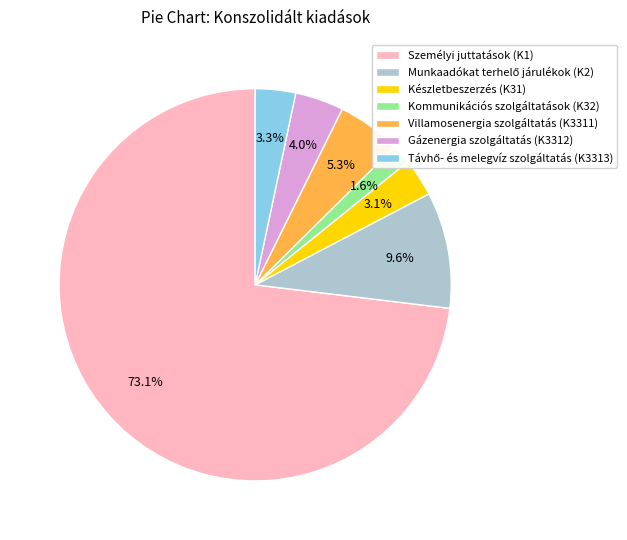

Between Készletbeszerzés (K31) and Villamosenergia szolgáltatás (K3311), which is larger?

Villamosenergia szolgáltatás (K3311)